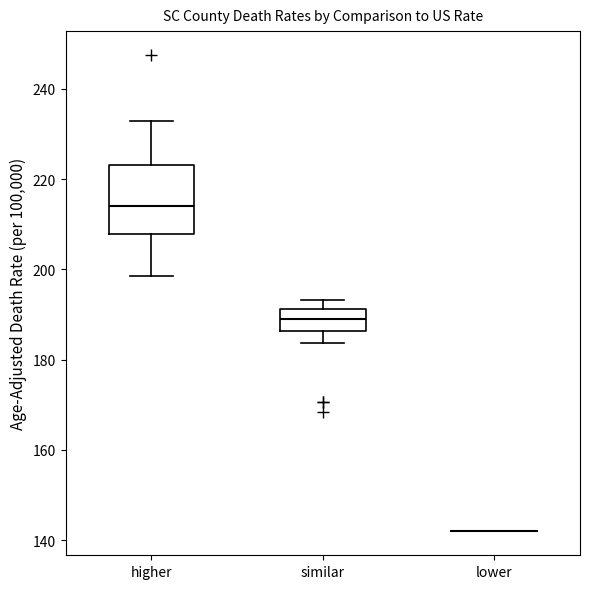

Reading left to right, read every box against the y-axis: the position of its median line, the range the box covers, and the ends of its whiskers. The values are not printed on the chart, so give them approximately, as read against the axis.

higher: median 214, box 208 to 224, whiskers 198 to 232
similar: median 188, box 186 to 192, whiskers 184 to 194
lower: box collapsed to a line at 142, whiskers 142 to 142